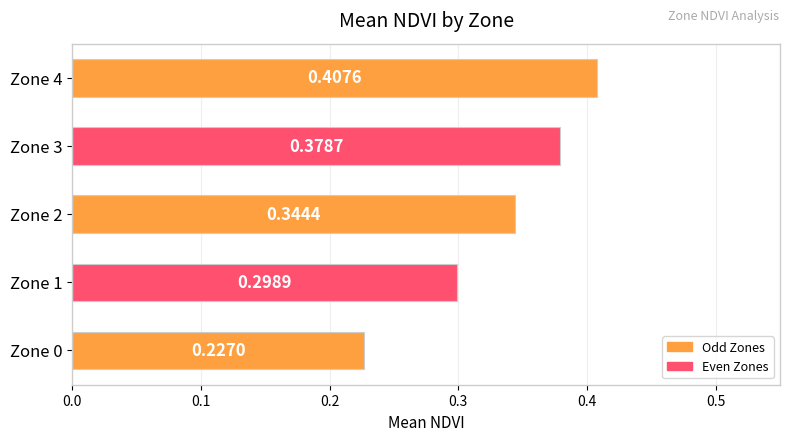

Rank the categories by value from lowest to highest.

Zone 0, Zone 1, Zone 2, Zone 3, Zone 4